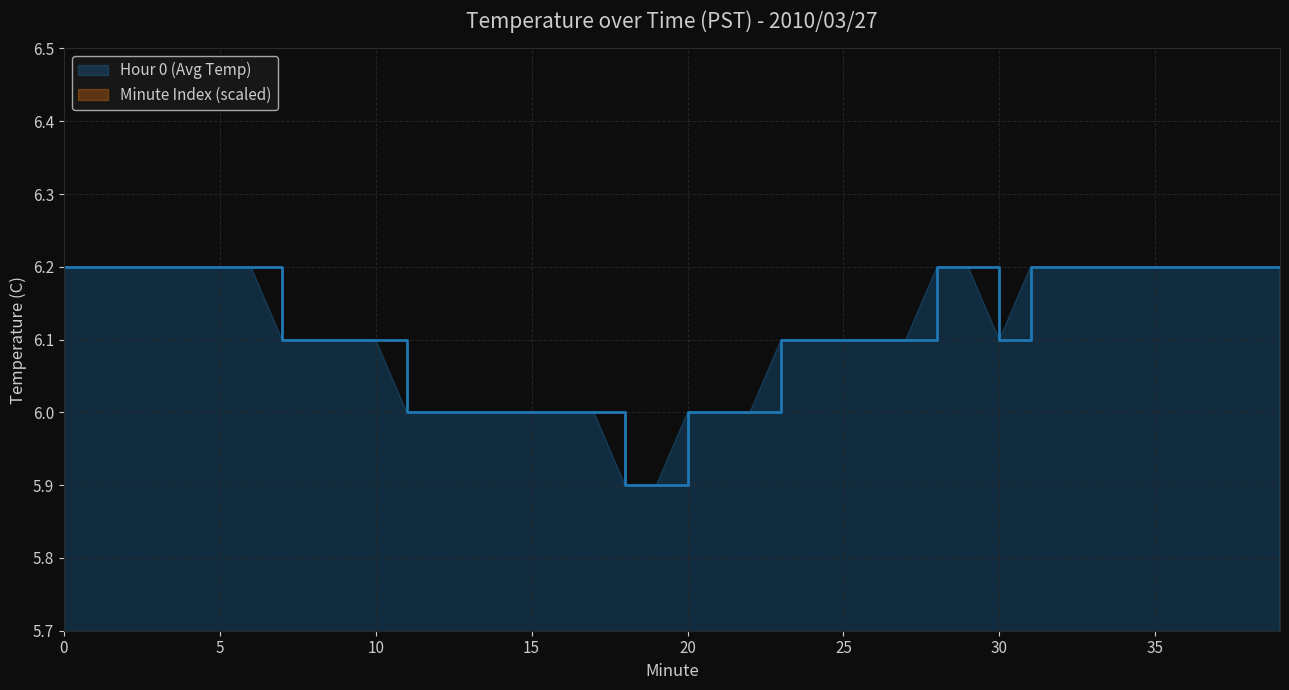

Which series has the largest total across all categories?

Hour 0 (Avg Temp)